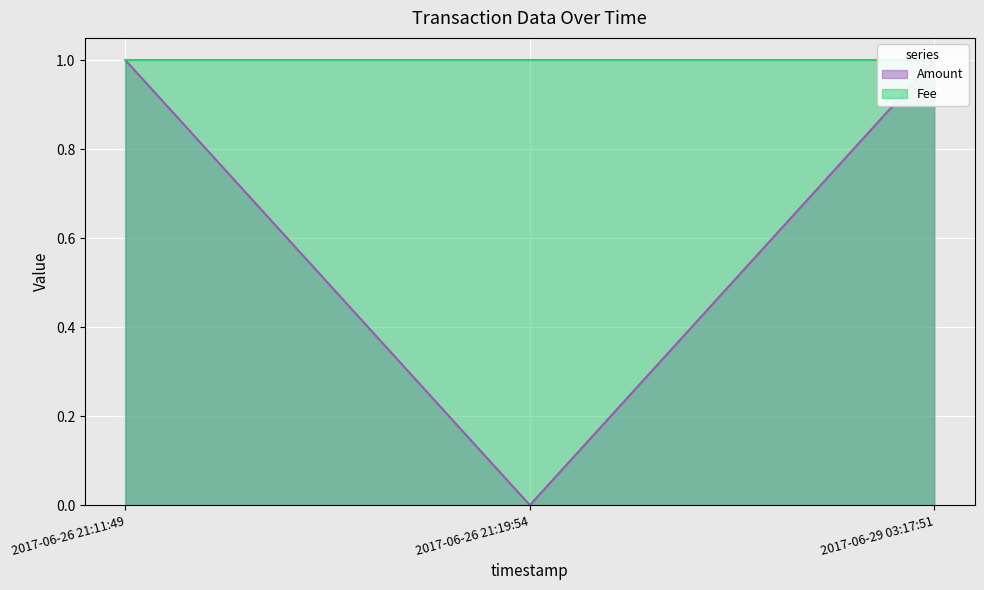

What value does the data have at 2017-06-26 21:11:49?

1